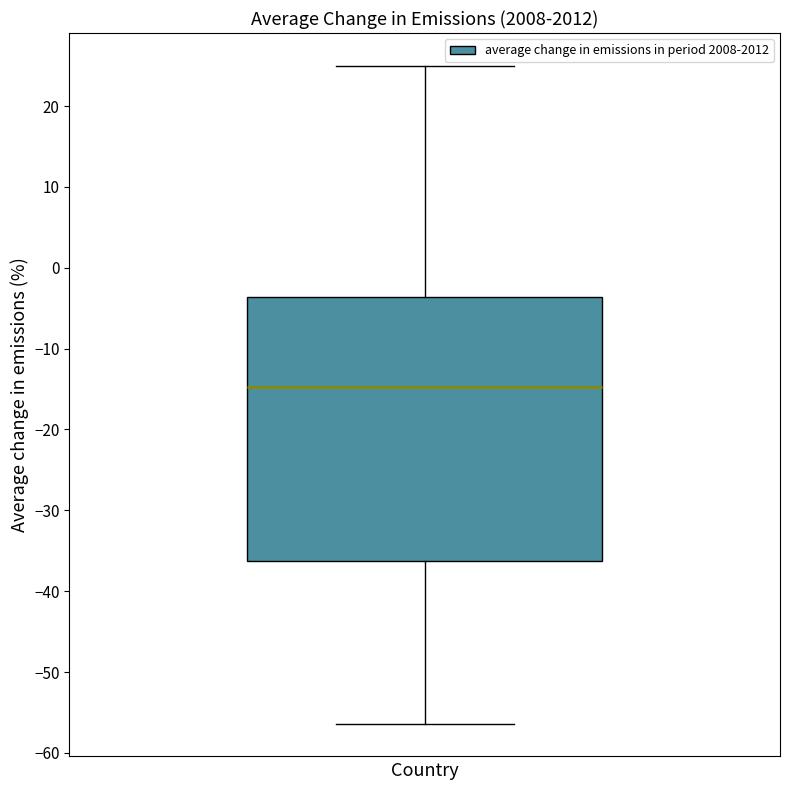

Transcribe this box plot: give where the median line is, the range the box spans, and where the two whiskers end, as read against the y-axis. The values are not printed on the chart, so give them approximately, as read against the axis.

median -15, box -36 to -4, whiskers -56 to 25